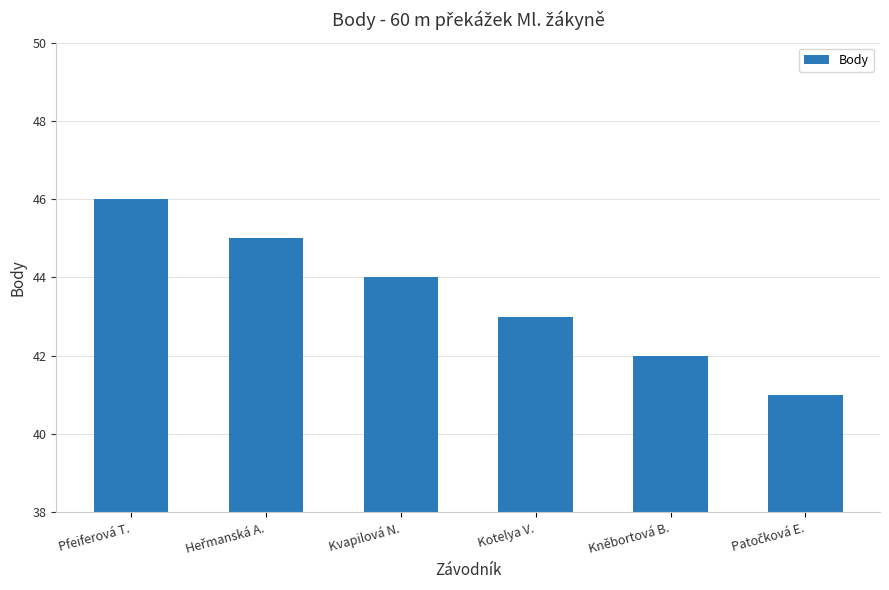

Does the chart contain stacked bars?

No